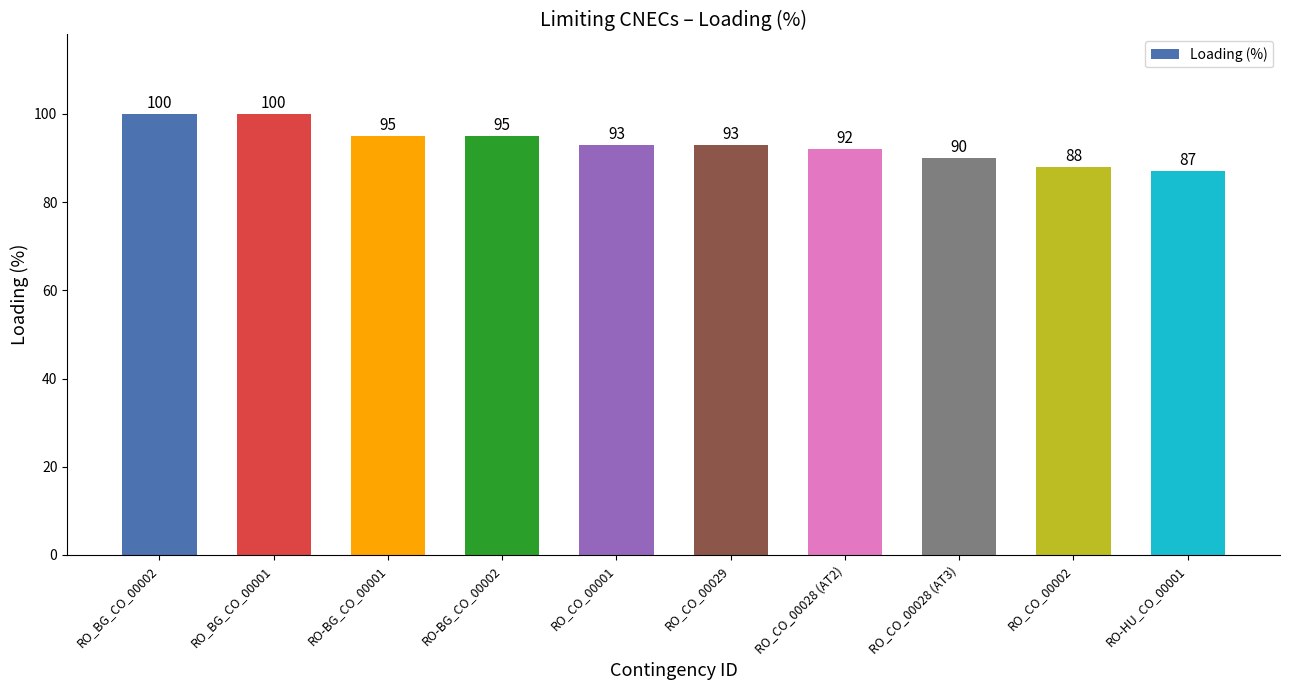

Reading right to left, transcribe all the data shown in this chart.

87	88	90	92	93	93	95	95	100	100